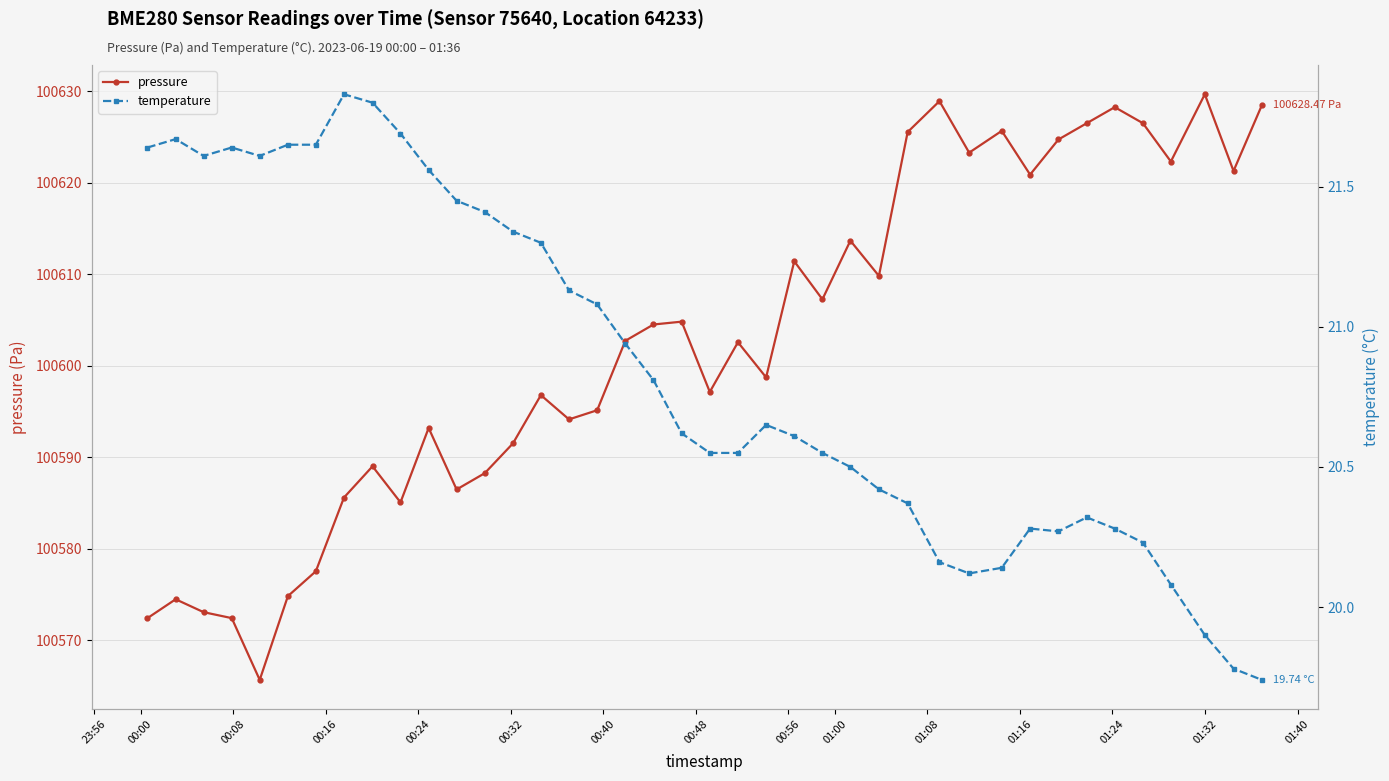

What is the sum of all temperature values?

833.9